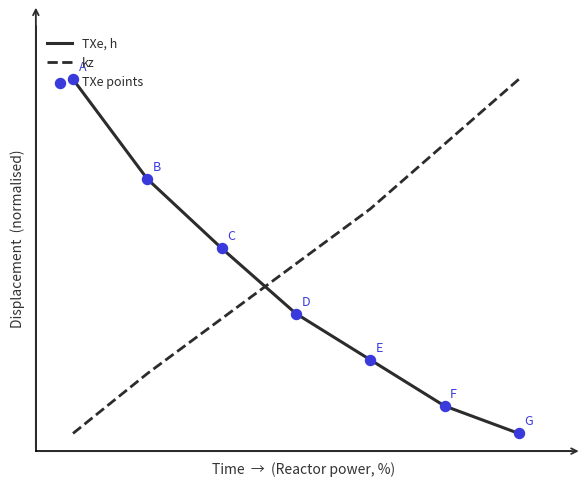

Is this an area chart (filled region under the line)?

No